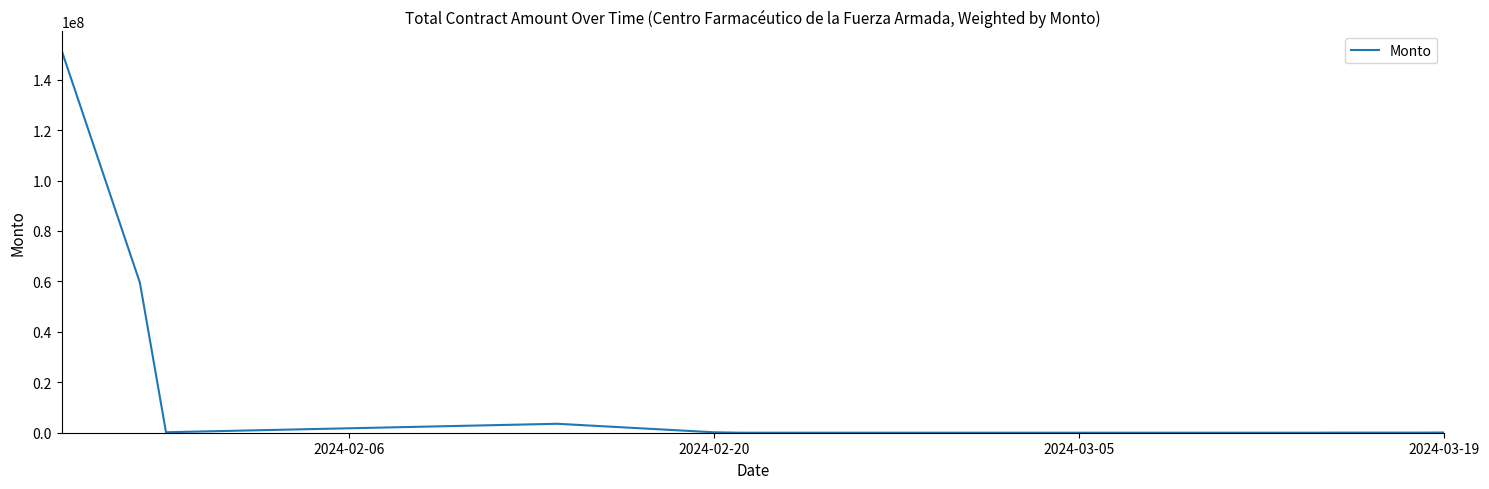

What is the difference between the maximum and minimum values?

151564018.3